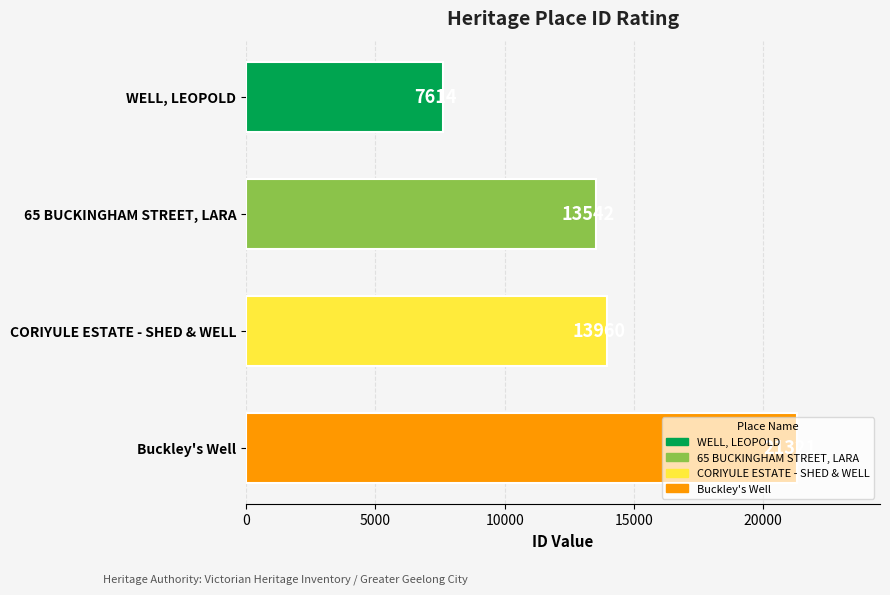

What is the change in value from 65 BUCKINGHAM STREET, LARA to CORIYULE ESTATE - SHED & WELL?

+418